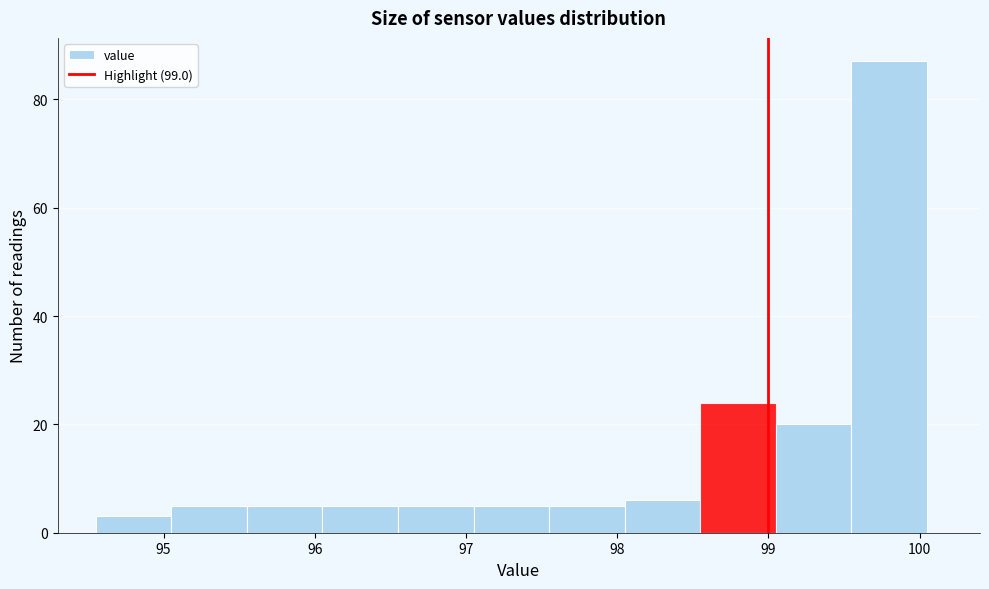

Which range on the x-axis has the tallest bar?

99.55 to 100.05